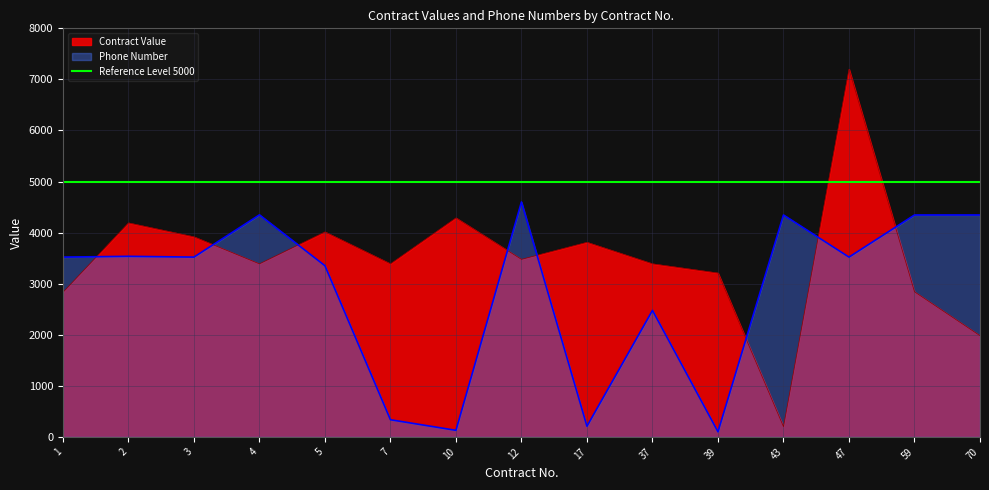

At which label does Contract Value reach its peak?

47